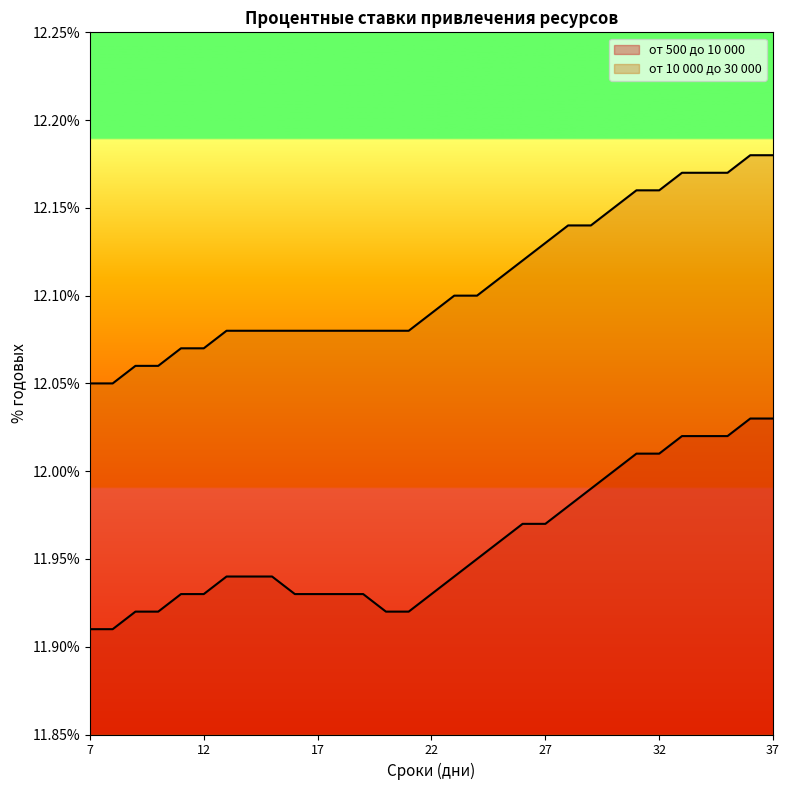

Count the от 10 000 до 30 000 values in the range 12 to 13.

31